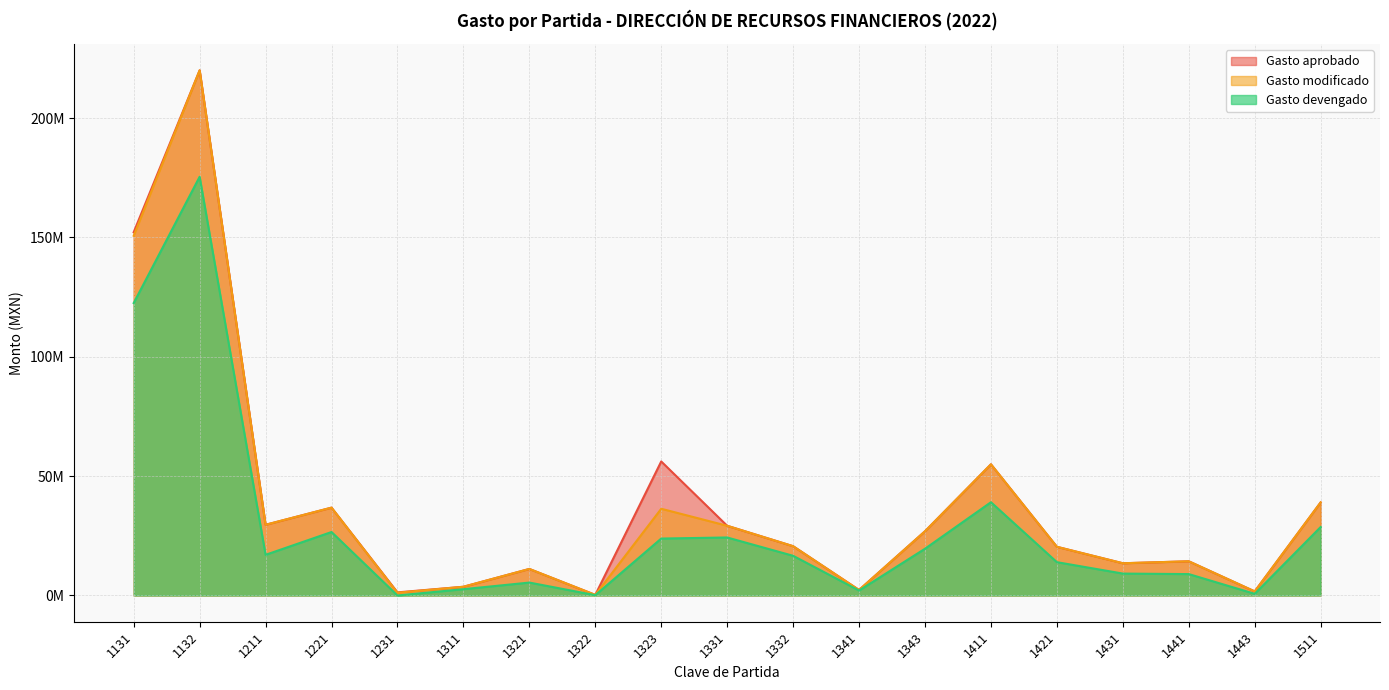

What is the value of the Gasto devengado point at the 7th from the left?

5409621.6